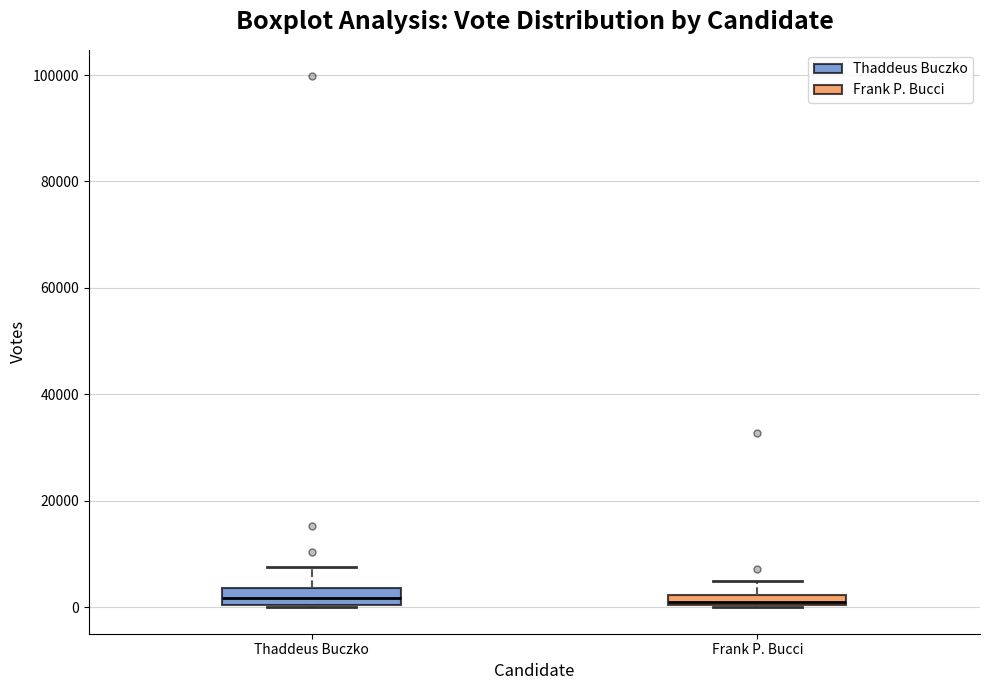

Where is the upper edge of the box for Thaddeus Buczko on the y-axis? The values are not printed on the chart, so give them approximately, as read against the axis.

4000